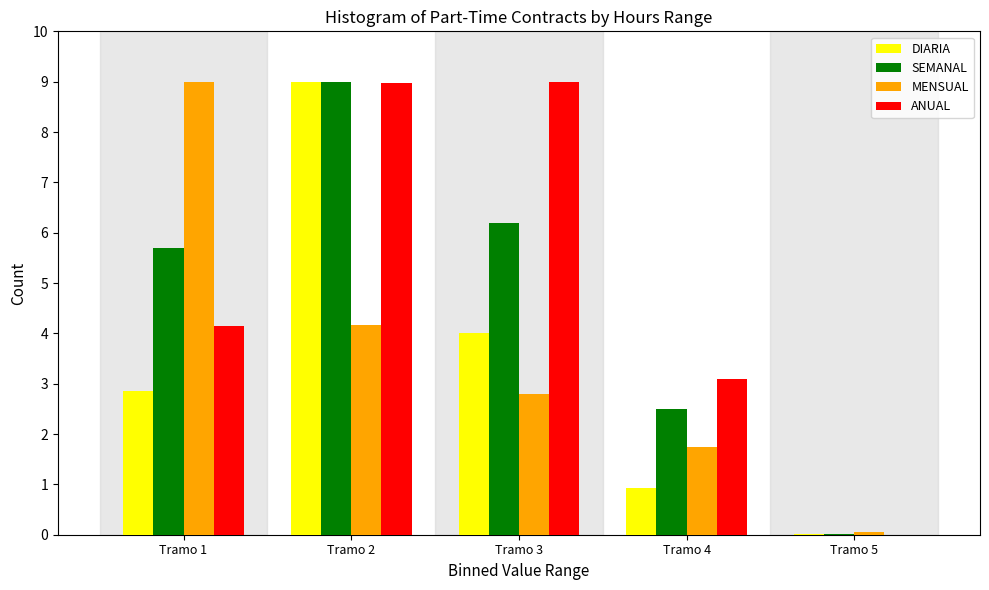

What is the greatest value displayed?

9.0